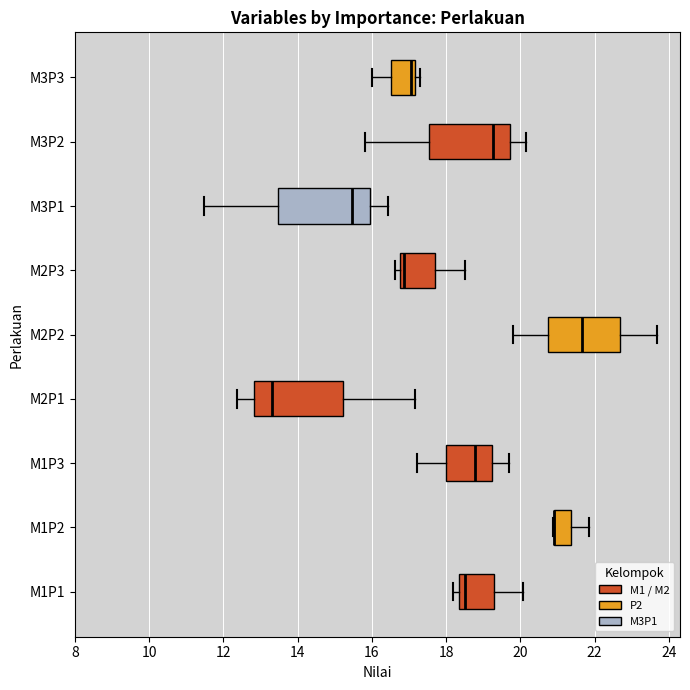

Reading bottom to top, transcribe this box plot: for each box, give where its median line is, the range the box spans, and where its two whiskers end, as read against the x-axis. The values are not printed on the chart, so give them approximately, as read against the axis.

M1P1: median 18.6, box 18.4 to 19.2, whiskers 18.2 to 20.0
M1P2: median 21.0 (drawn on the box's left edge), box 20.8 to 21.4, whiskers 20.8 to 21.8
M1P3: median 18.8, box 18.0 to 19.2, whiskers 17.2 to 19.8
M2P1: median 13.4, box 12.8 to 15.2, whiskers 12.4 to 17.2
M2P2: median 21.6, box 20.8 to 22.6, whiskers 19.8 to 23.6
M2P3: median 16.8 (just right of the box's left edge), box 16.8 to 17.6, whiskers 16.6 to 18.6
M3P1: median 15.4, box 13.4 to 16.0, whiskers 11.4 to 16.4
M3P2: median 19.2, box 17.6 to 19.8, whiskers 15.8 to 20.2
M3P3: median 17.0, box 16.6 to 17.2, whiskers 16.0 to 17.2 (just right of the box's right edge)